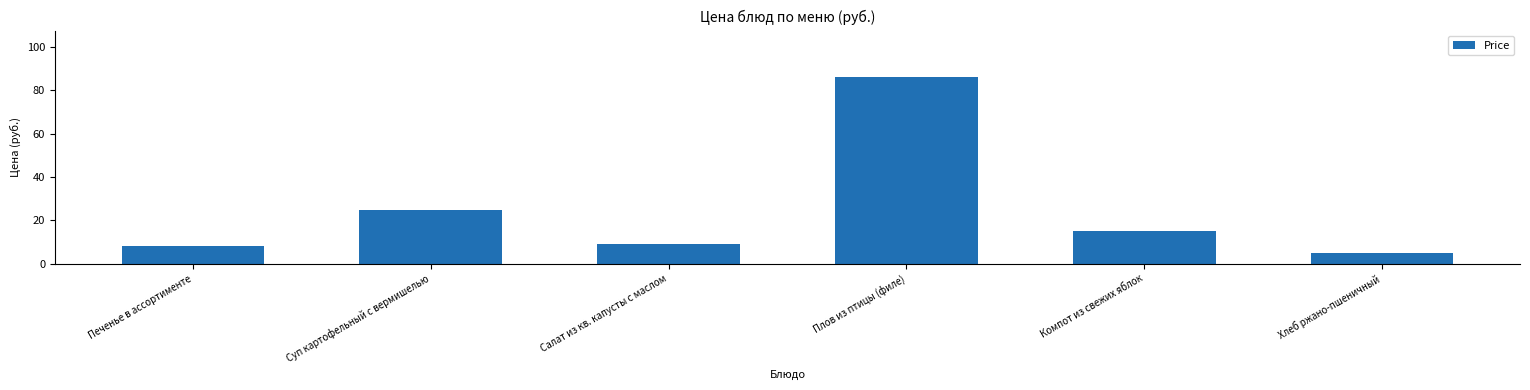

Which has a higher value, Хлеб ржано-пшеничный or Плов из птицы (филе)?

Плов из птицы (филе)